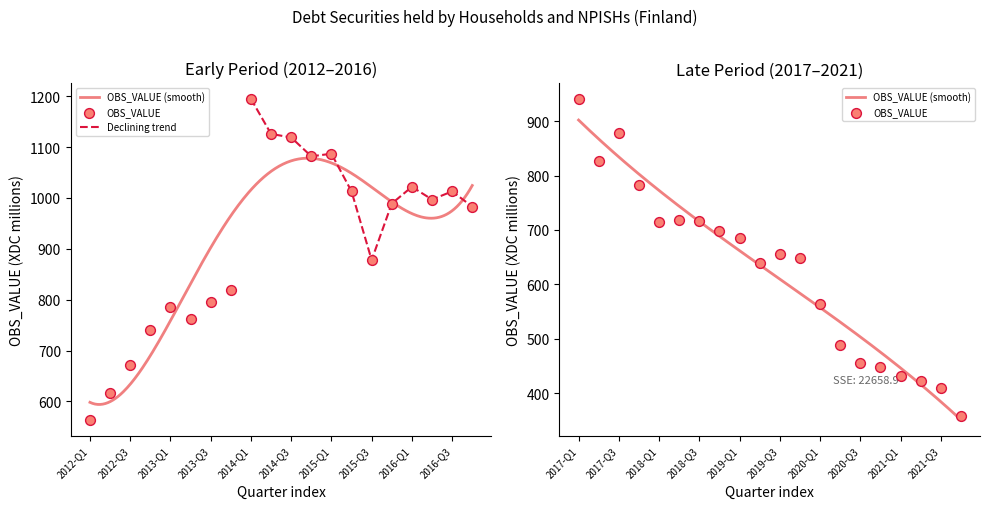

What is the change in value from 2015-Q1 to 2015-Q4?

-98